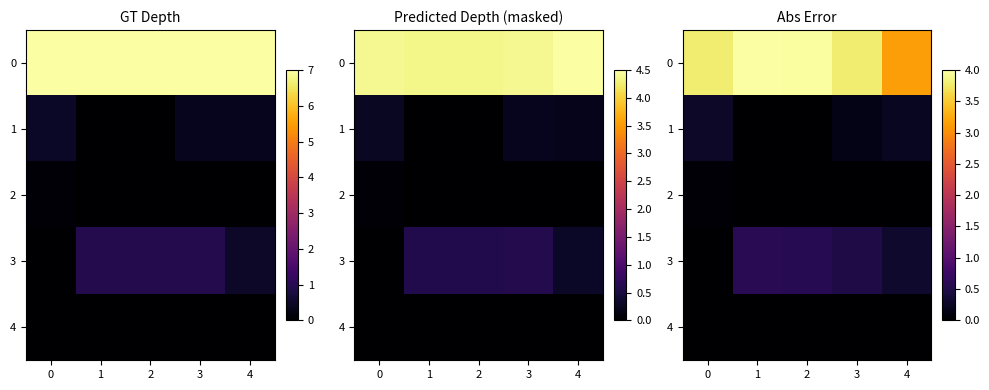

Which series has the largest total across all categories?

row_0